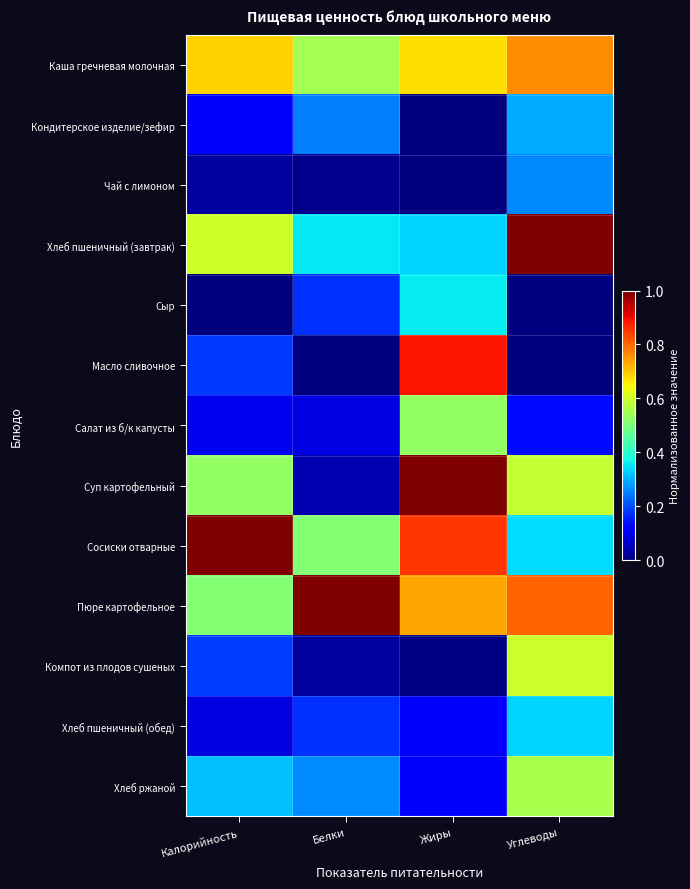

What is the total value across all series at Жиры?

5.6